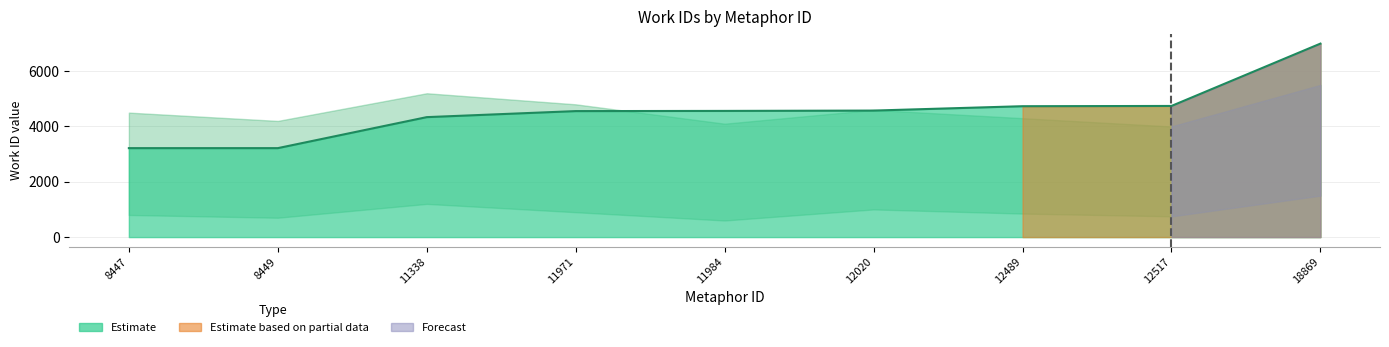

True or false: the data shows 4501 at 8449.

False